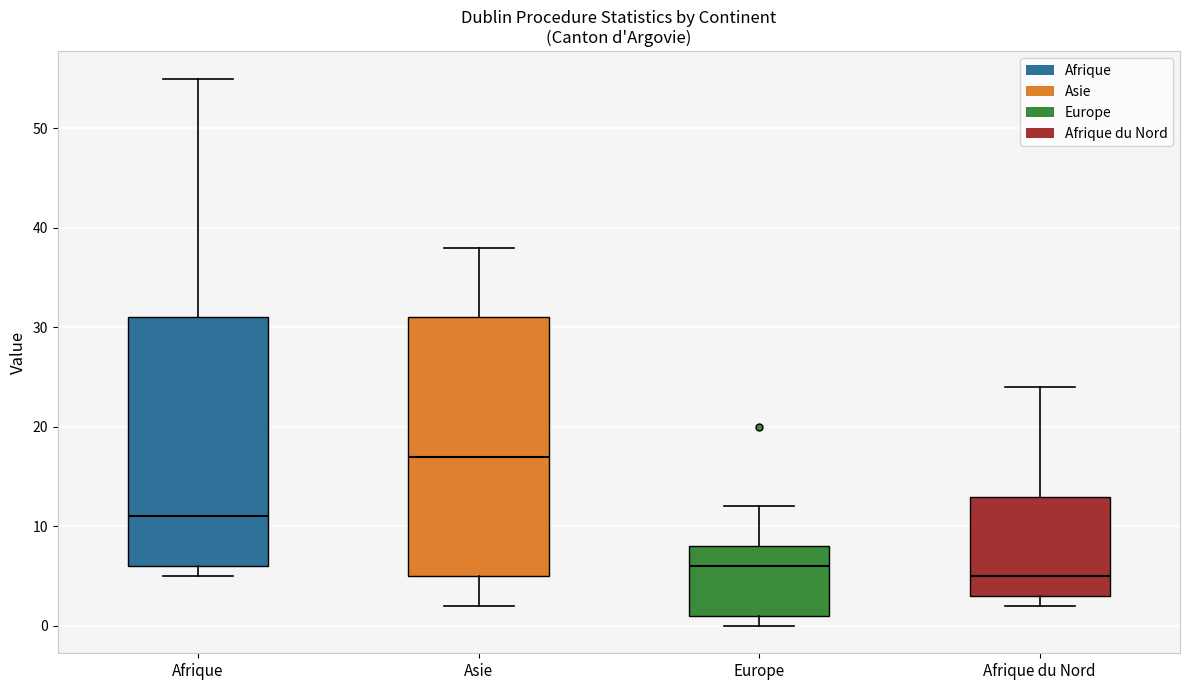

Comparing the boxes themselves (not the whiskers), which one is the tallest?

Asie